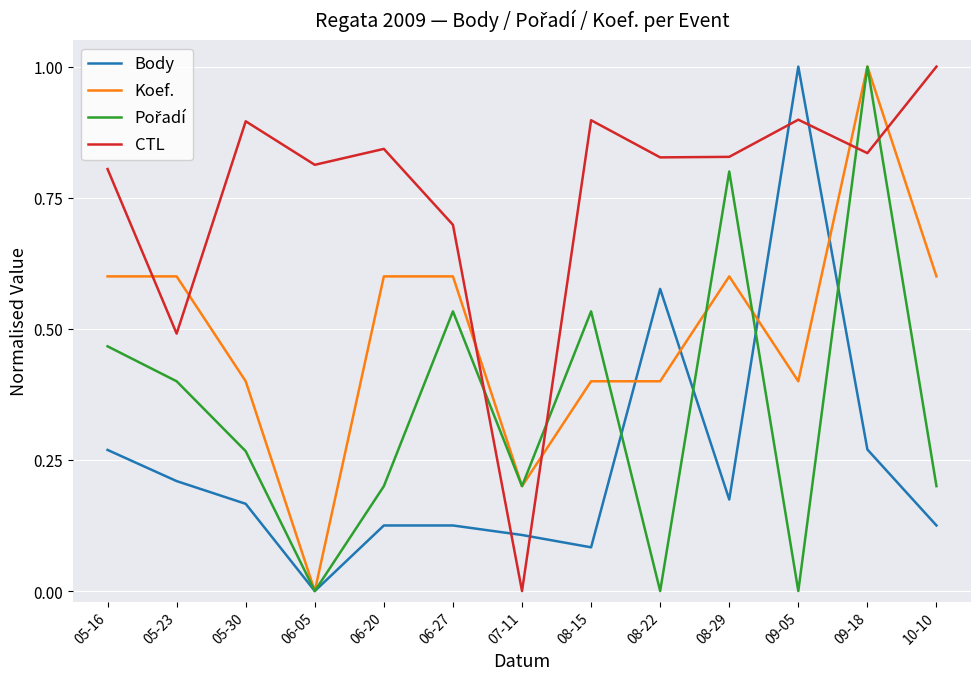

At which label does Body reach its minimum?

06-05